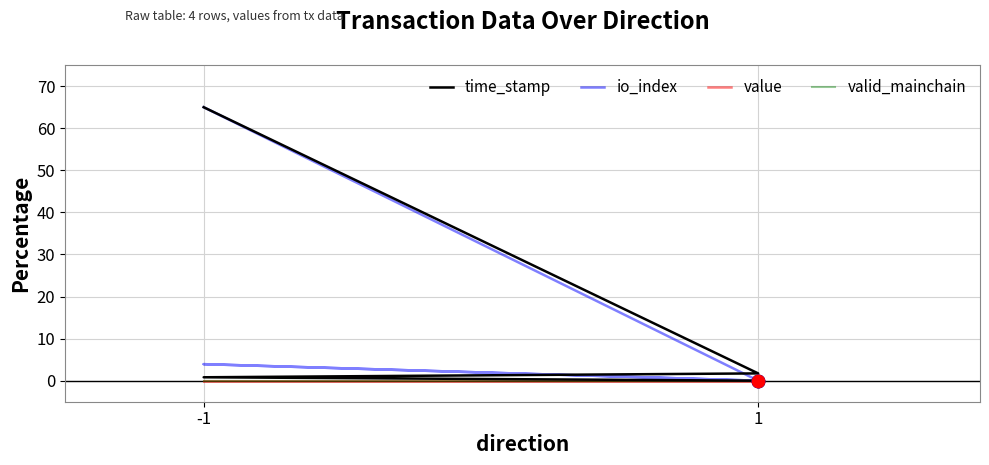

Which series has the widest spread of Y values?

time_stamp